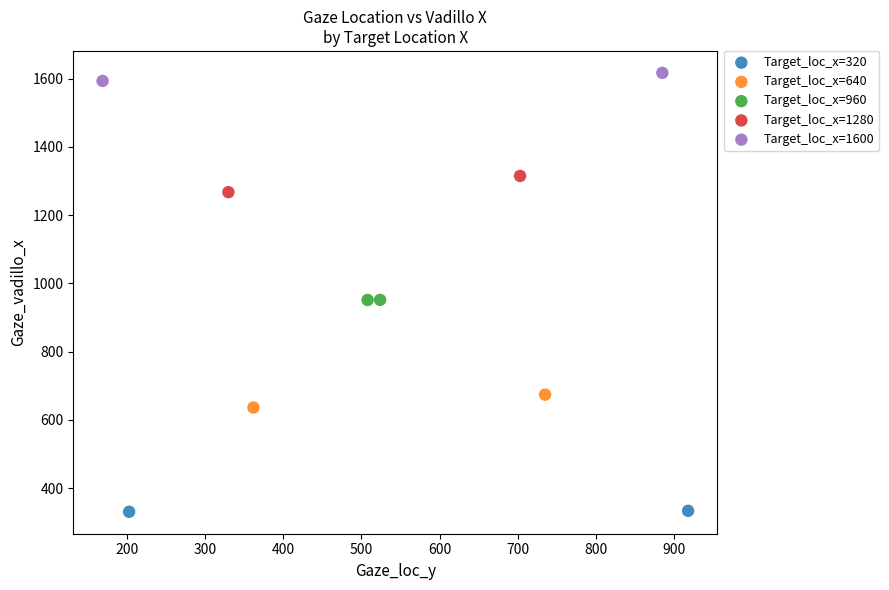

What are all the series names shown in the legend?

Target_loc_x=320, Target_loc_x=640, Target_loc_x=960, Target_loc_x=1280, Target_loc_x=1600